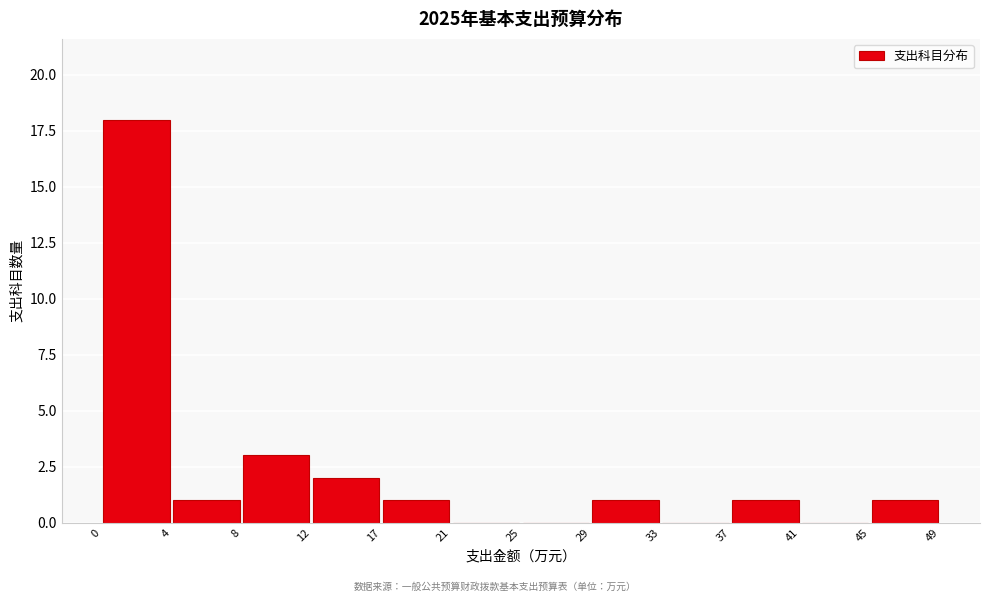

Reading left to right, transcribe this chart: for each bar, give the range it covers on the x-axis and its height. The values are not printed on the chart, so give them approximately, as read against the axis.

0 to 4: 18
4 to 8: 1
8 to 12: 3
12 to 17: 2
17 to 21: 1
21 to 25: 0
25 to 29: 0
29 to 33: 1
33 to 37: 0
37 to 41: 1
41 to 45: 0
45 to 49: 1